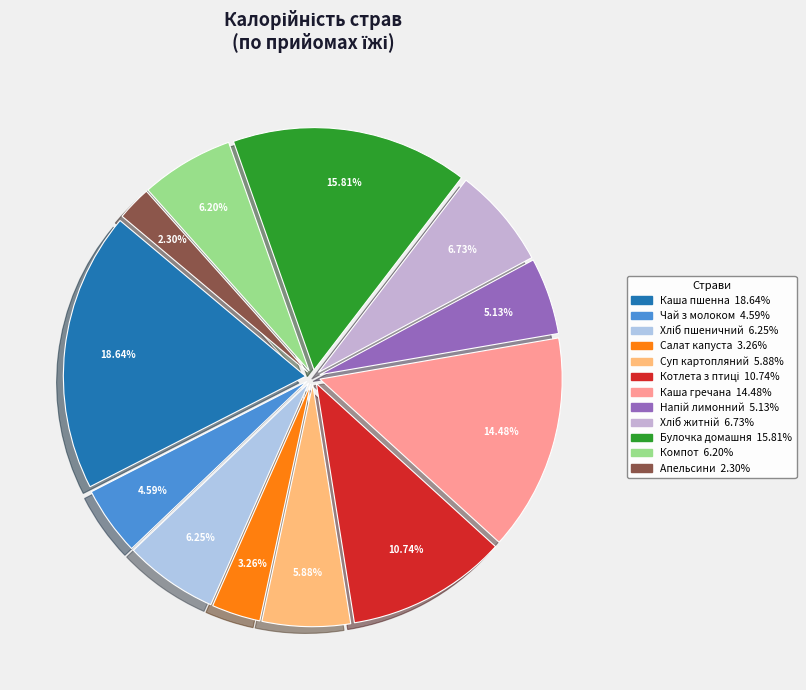

Count the number of slices in the pie.

12